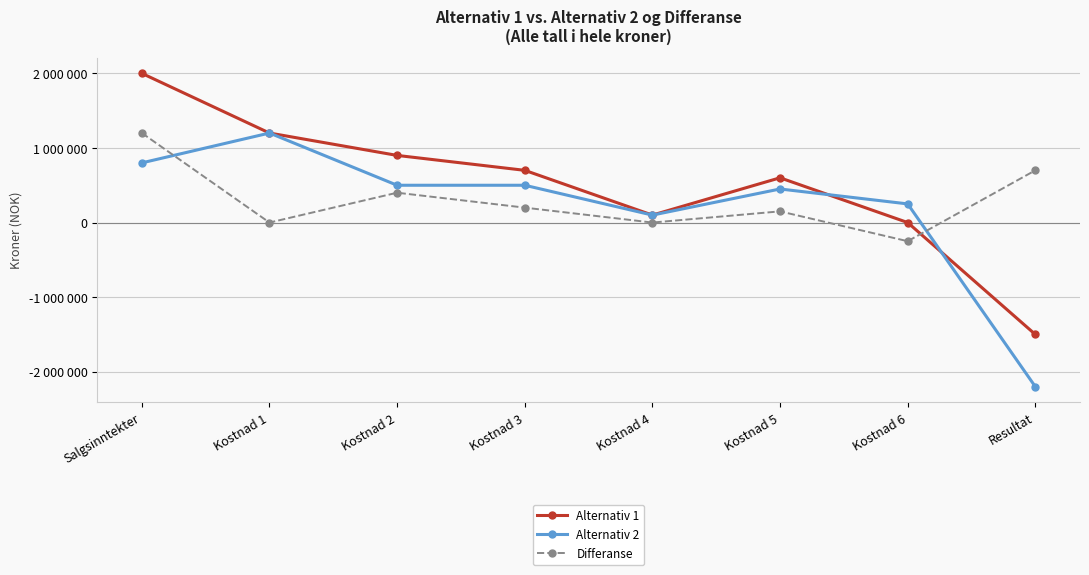

What is the difference between the second highest and second lowest values in the Alternativ 2 series?

700000